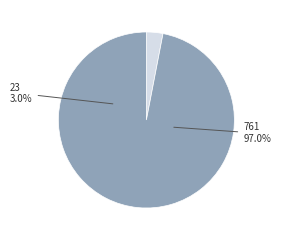

Which has a higher value, 761 or 23?

761